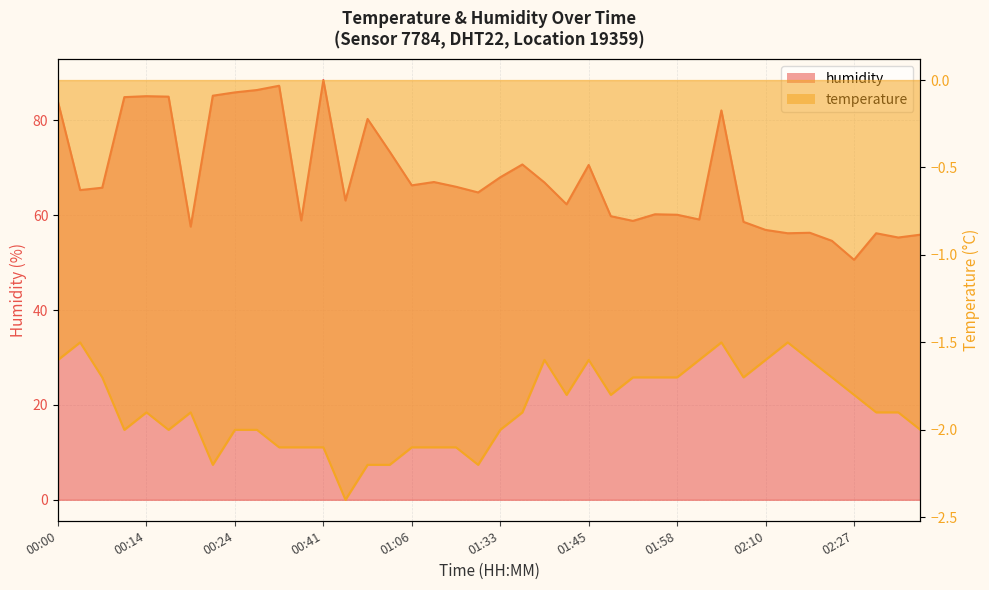

Which series has the largest total across all categories?

humidity